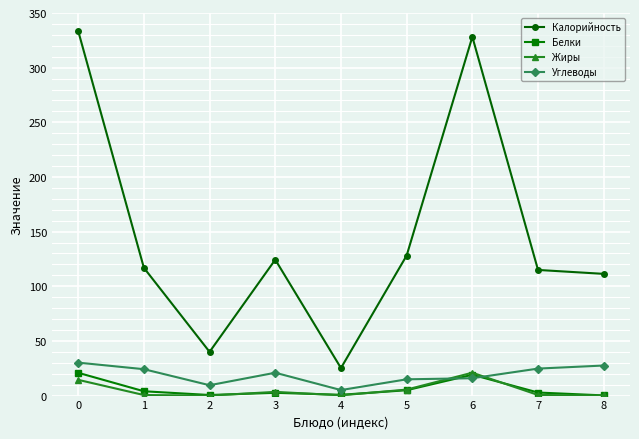

How many distinct data groups are displayed?

4